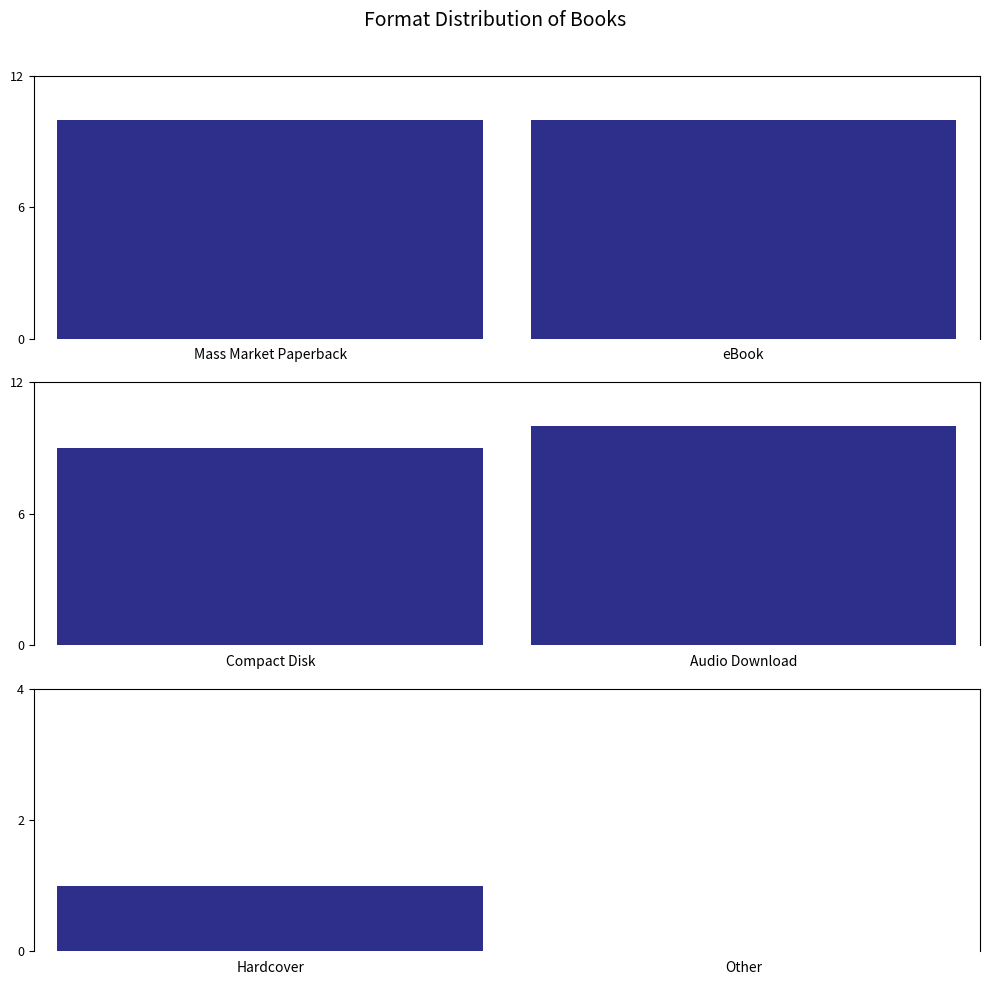

How many data points does each series have?

2